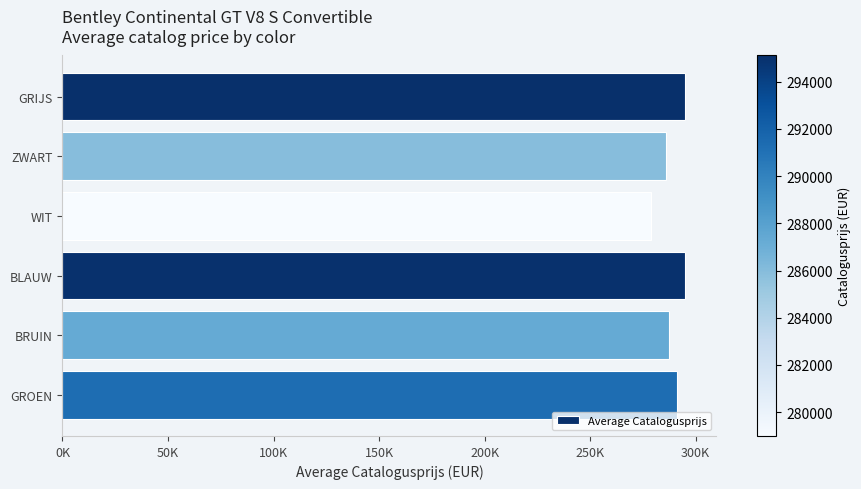

Which category has the lowest value across all series?

WIT